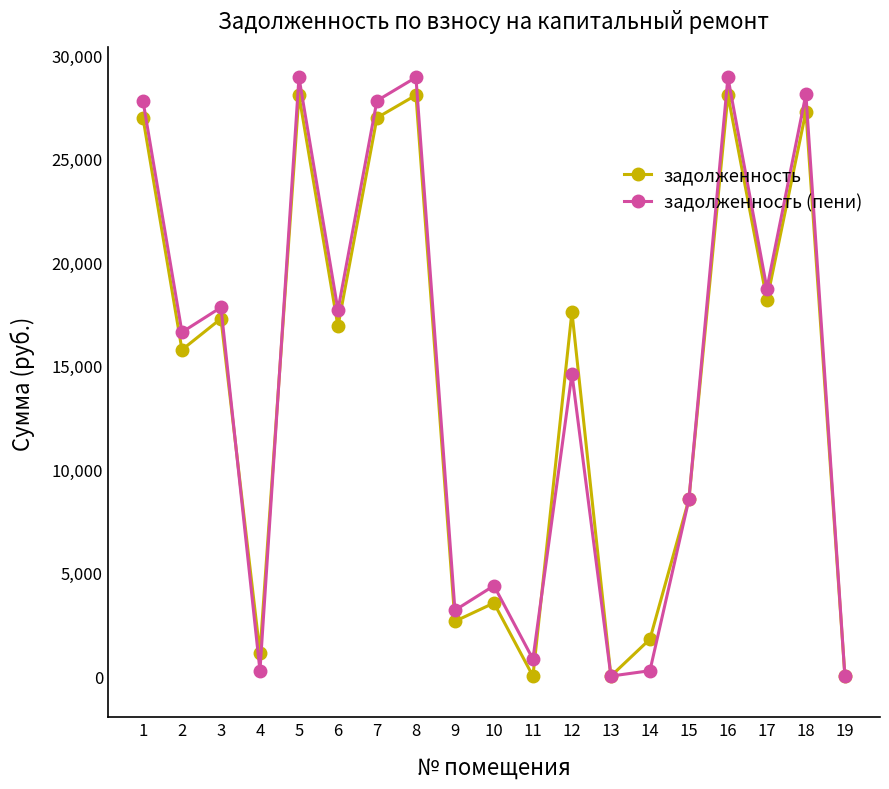

The value of задолженность at 19 is -10066.9. True or false?

False